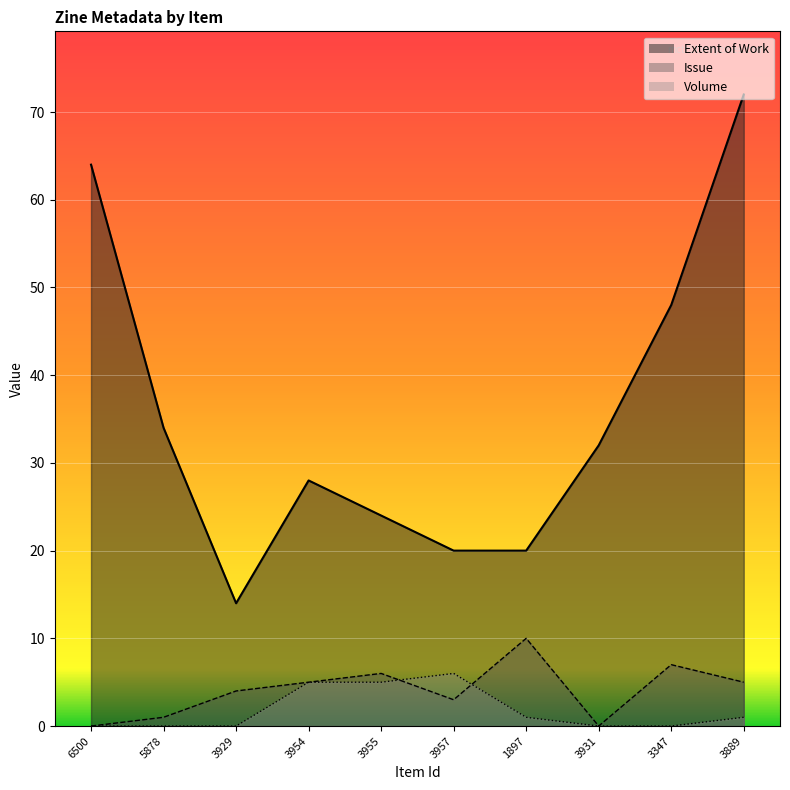

What is the value of the Extent of Work point at the 8th from the left?

32